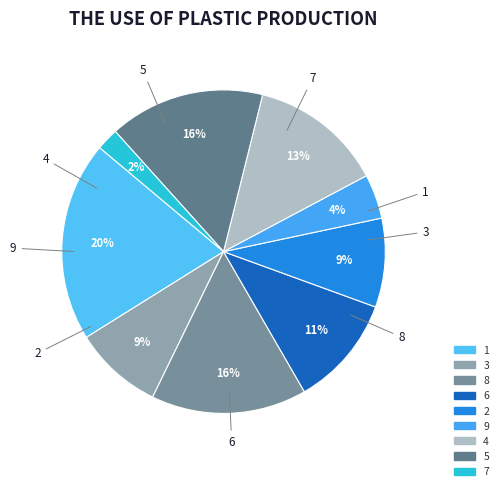

Is there a majority slice in this chart?

No